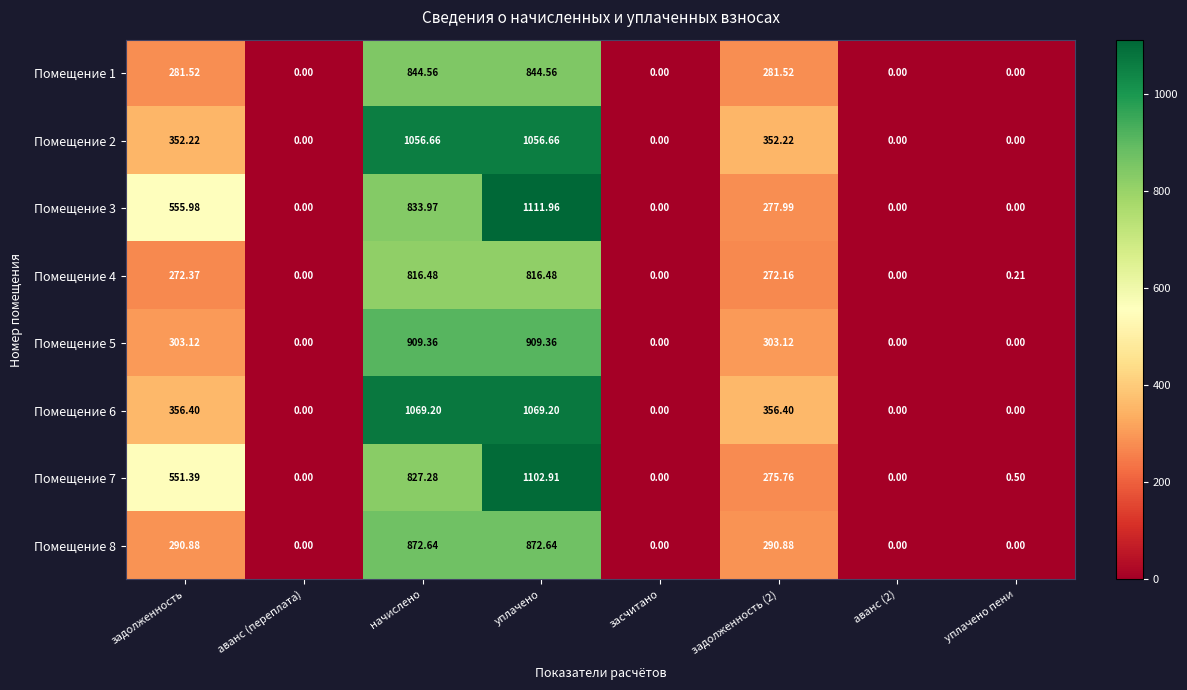

Where does the Помещение 2 series first go above 352?

задолженность